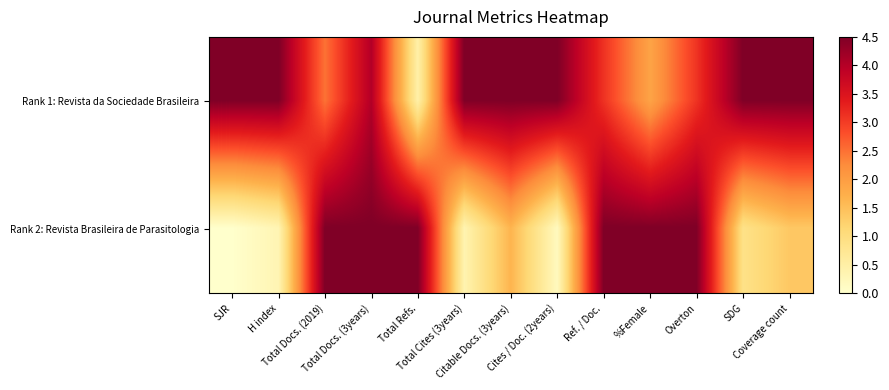

Reading left to right, what are all the values shown in this chart?

Rank 1: Revista da Sociedade Brasileira: SJR=4.5	H index=4.5	Total Docs. (2019)=2.5	Total Docs. (3years)=4.0	Total Refs.=0.5	Total Cites (3years)=4.5	Citable Docs. (3years)=4.5	Cites / Doc. (2years)=4.5	Ref. / Doc.=3.1	%Female=1.9	Overton=3.1	SDG=4.5	Coverage count=4.5
Rank 2: Revista Brasileira de Parasitologia: SJR=0.0	H index=0.3	Total Docs. (2019)=4.5	Total Docs. (3years)=4.5	Total Refs.=4.5	Total Cites (3years)=0.4	Citable Docs. (3years)=1.7	Cites / Doc. (2years)=0.2	Ref. / Doc.=4.5	%Female=4.5	Overton=4.5	SDG=0.9	Coverage count=1.4